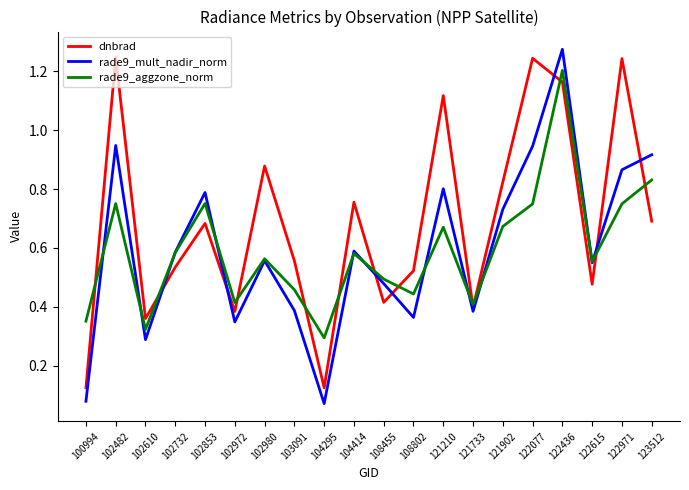

True or false: dnbrad has more than 2 interior local peaks.

True